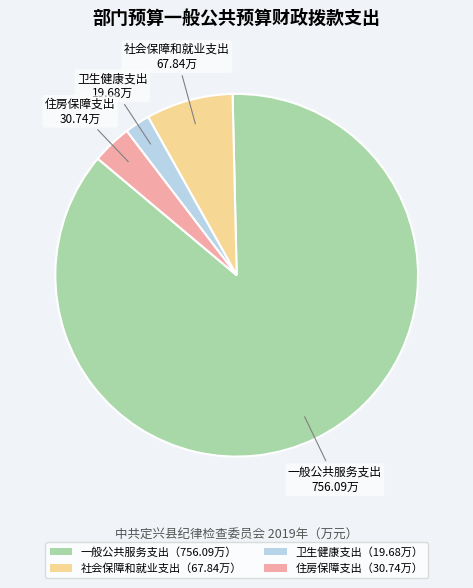

Which has a higher value, 卫生健康支出（19.68万） or 一般公共服务支出（756.09万）?

一般公共服务支出（756.09万）